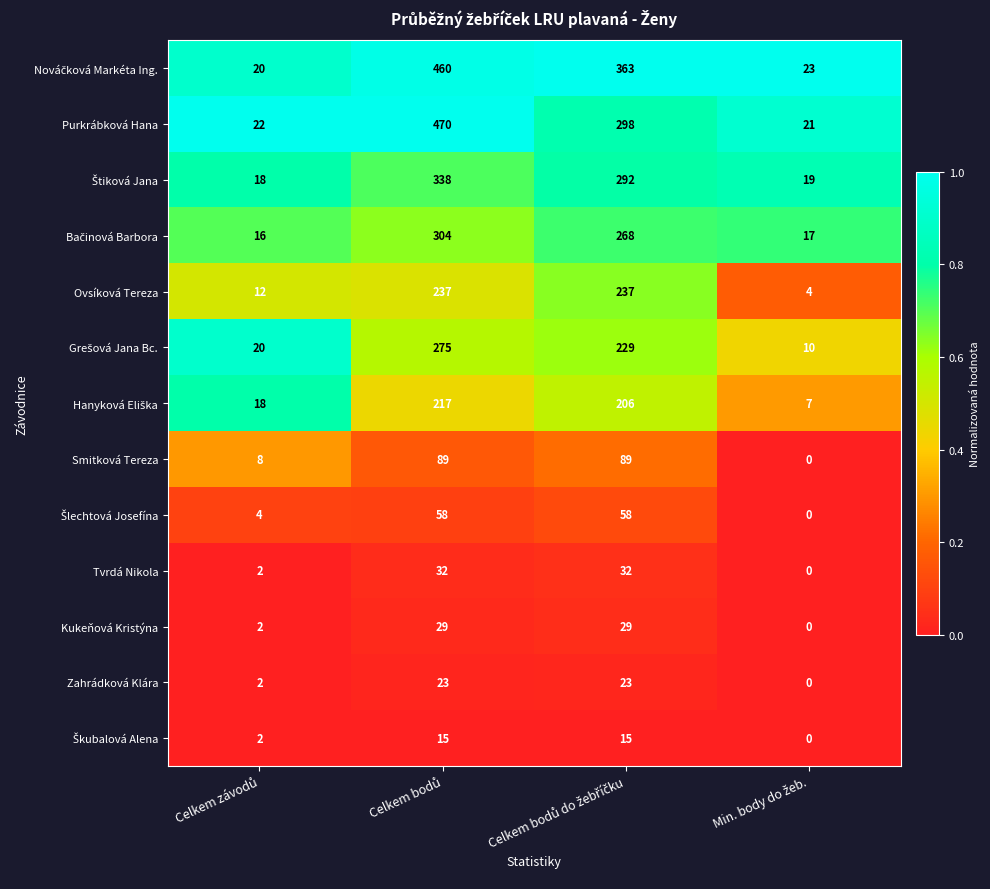

What is the difference between the second highest and minimum values in the Zahrádková Klára series?

23